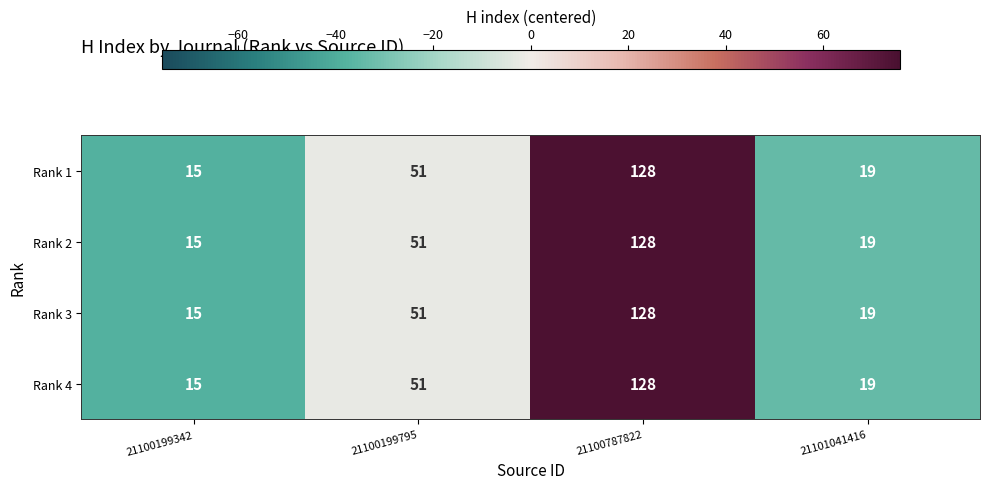

At which label is Rank 3 closest to 71?

21100199795